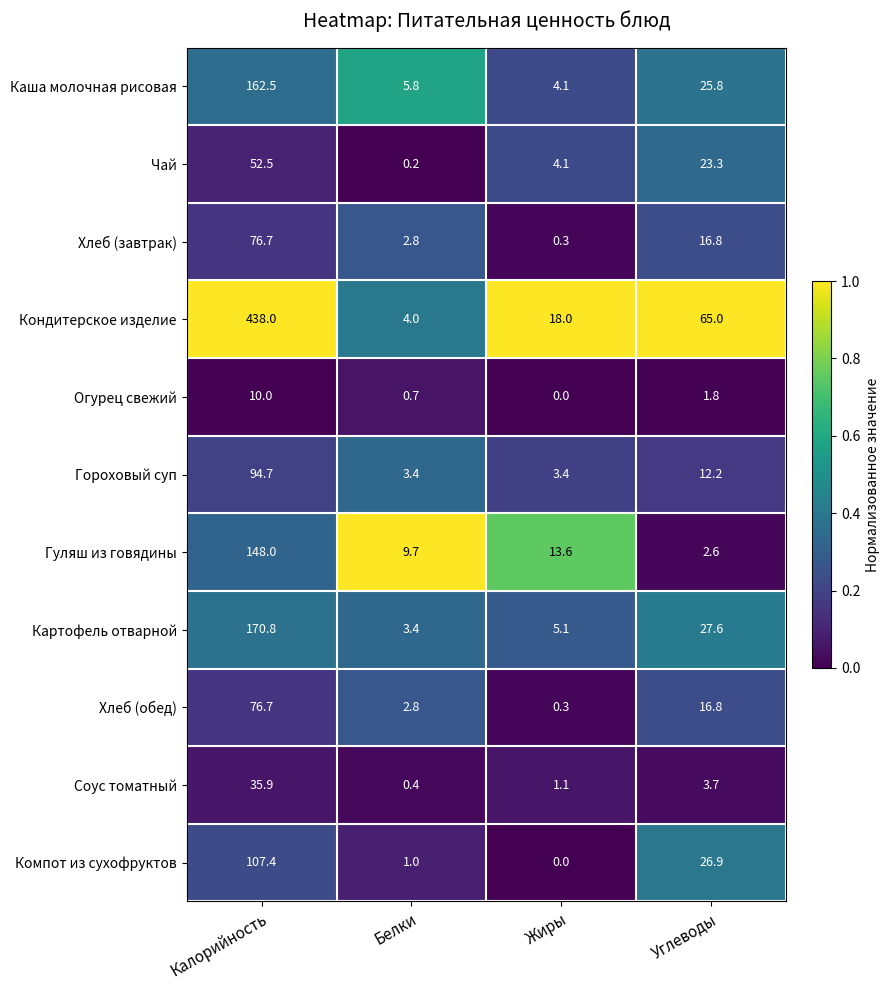

Is it true that Компот из сухофруктов equals -55.0 at Жиры?

False